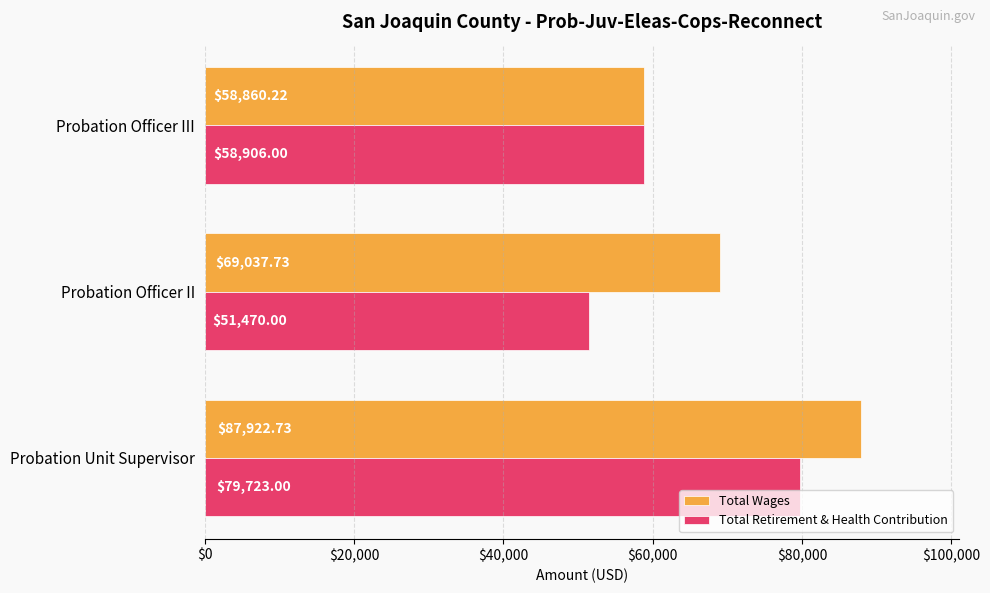

How many data points in Total Wages are above 69037?

2